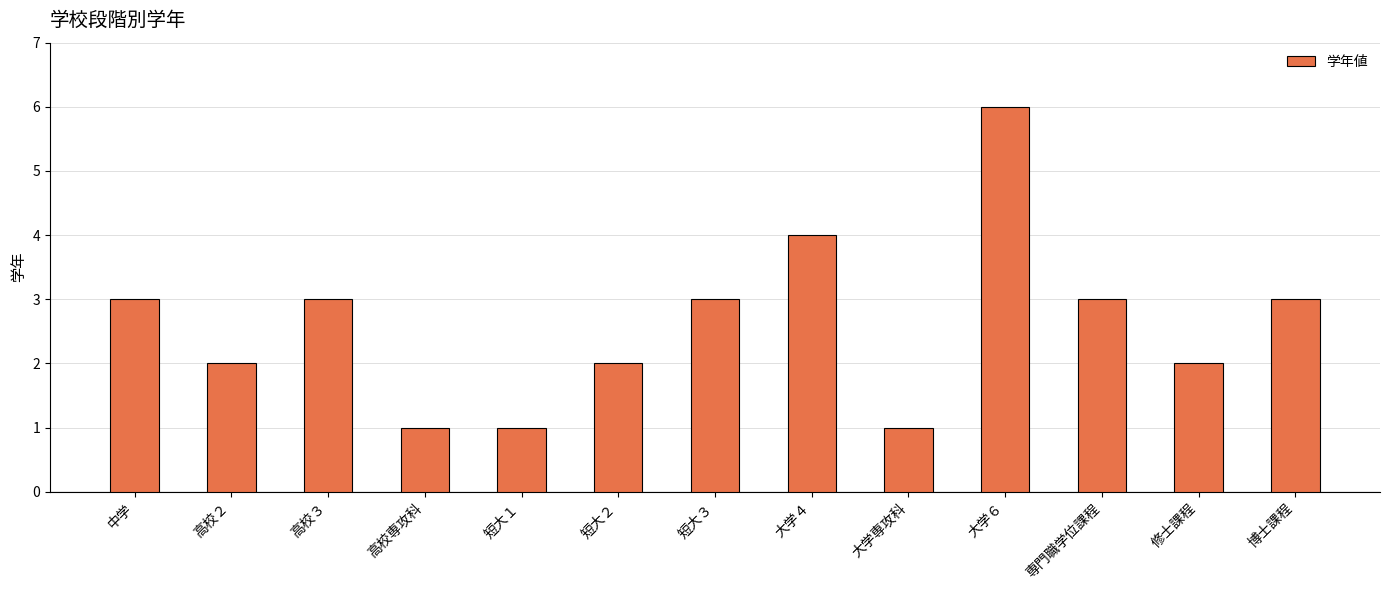

What is the label of the 11th bar from the left?

専門職学位課程